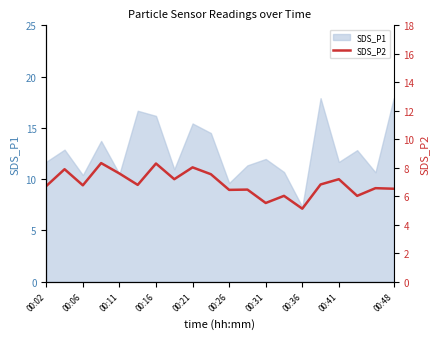

Is it true that the value at 17 is 8.8?

False